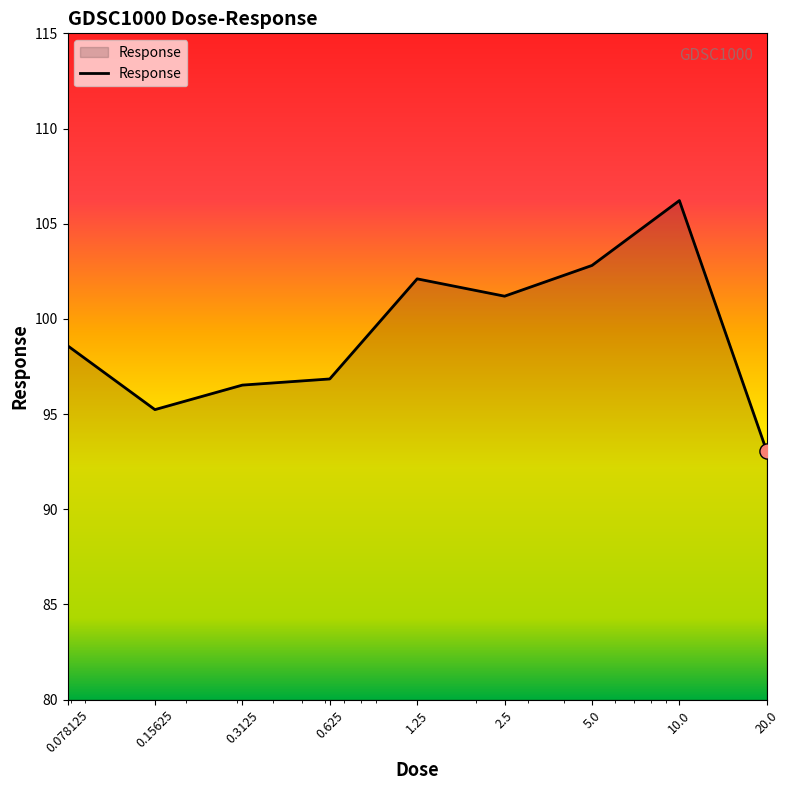

What is the greatest value displayed?

106.2